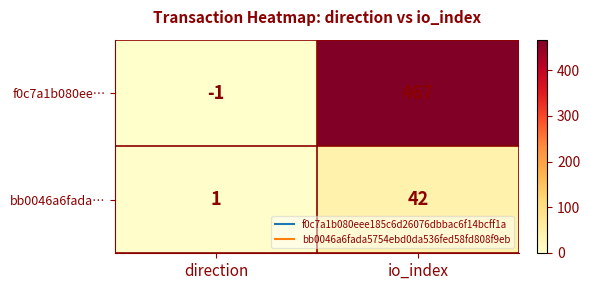

Reading left to right, list all the values displayed in this chart.

f0c7a1b080ee…: -1	467
bb0046a6fada…: 1	42